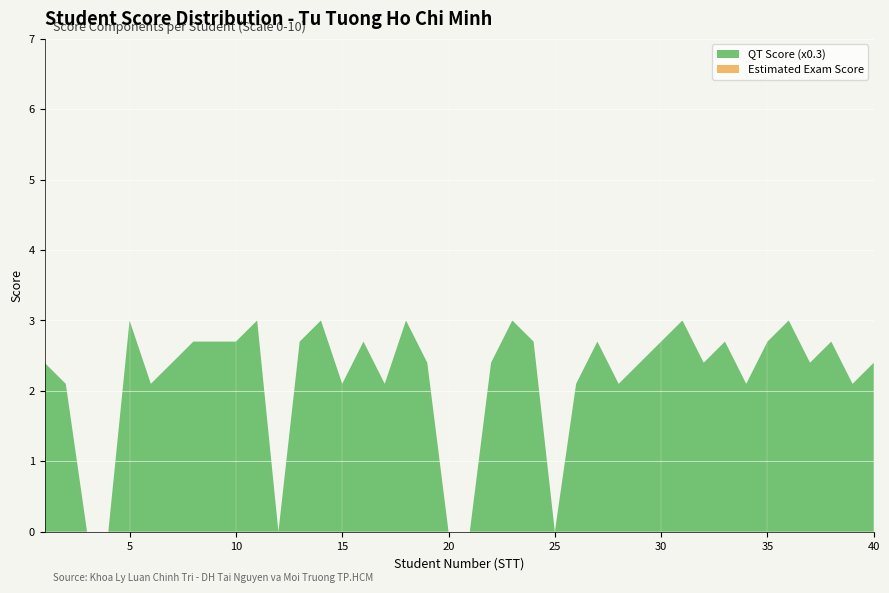

Reading left to right, extract all data points from this chart.

QT Score (x0.3): 2.4	2.1	0.0	0.0	3.0	2.1	2.4	2.7	2.7	2.7	3.0	0.0	2.7	3.0	2.1	2.7	2.1	3.0	2.4	0.0	0.0	2.4	3.0	2.7	0.0	2.1	2.7	2.1	2.4	2.7	3.0	2.4	2.7	2.1	2.7	3.0	2.4	2.7	2.1	2.4
Exam Score (x0.7): 0.0	0.0	0.0	0.0	0.0	0.0	0.0	0.0	0.0	0.0	0.0	0.0	0.0	0.0	0.0	0.0	0.0	0.0	0.0	0.0	0.0	0.0	0.0	0.0	0.0	0.0	0.0	0.0	0.0	0.0	0.0	0.0	0.0	0.0	0.0	0.0	0.0	0.0	0.0	0.0
Total Score (He 10): 2.4	2.1	0.0	0.0	3.0	2.1	2.4	2.7	2.7	2.7	3.0	0.0	2.7	3.0	2.1	2.7	2.1	3.0	2.4	0.0	0.0	2.4	3.0	2.7	0.0	2.1	2.7	2.1	2.4	2.7	3.0	2.4	2.7	2.1	2.7	3.0	2.4	2.7	2.1	2.4